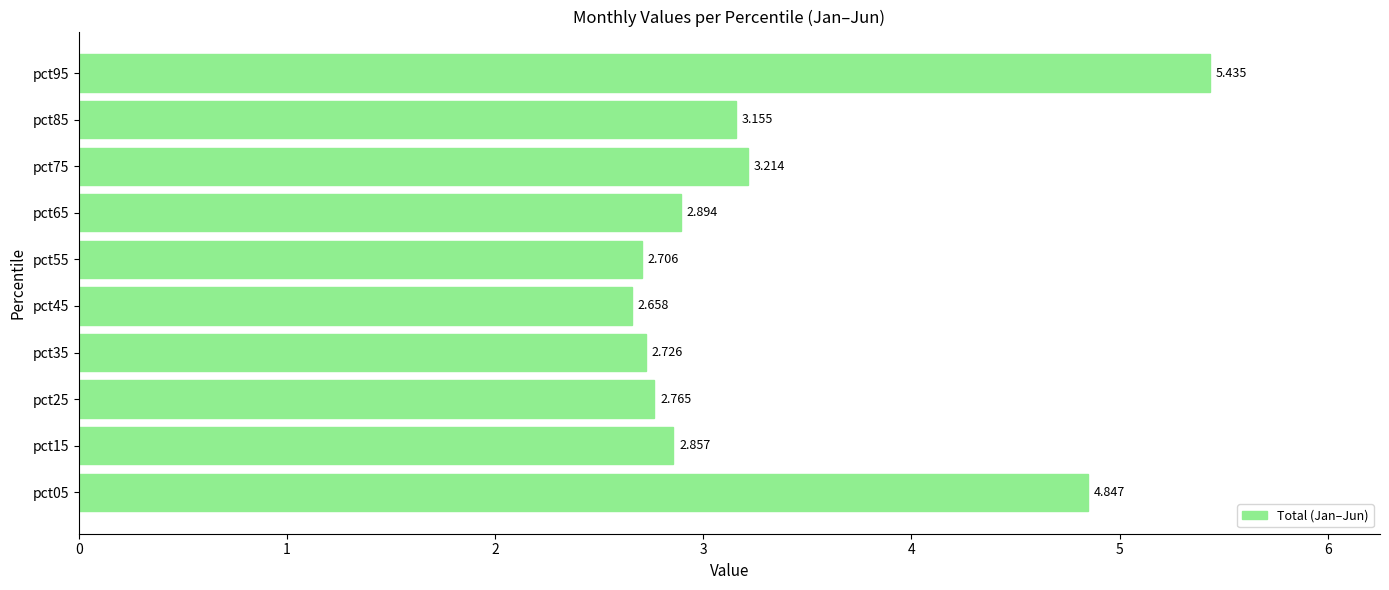

Does the chart contain any negative values?

No